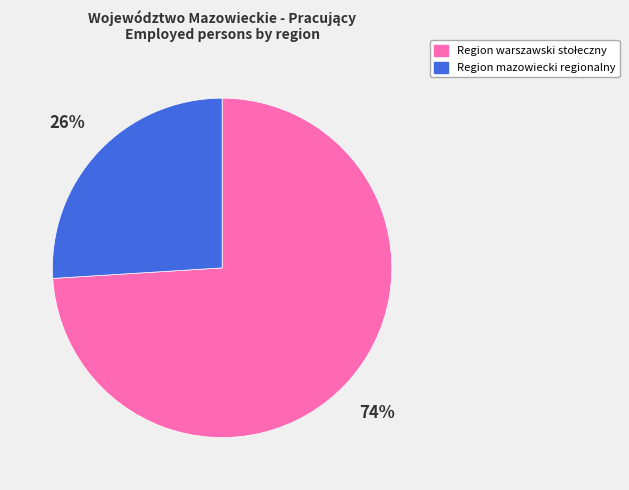

What percentage is the Region mazowiecki regionalny slice, to the nearest percent?

26%